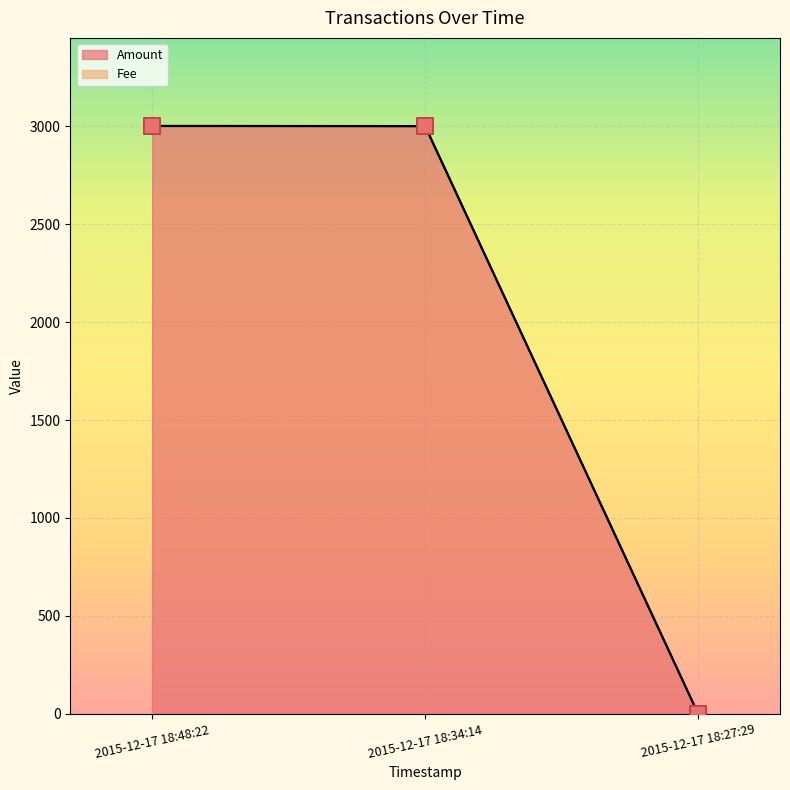

Which series reaches the minimum Y coordinate?

Amount